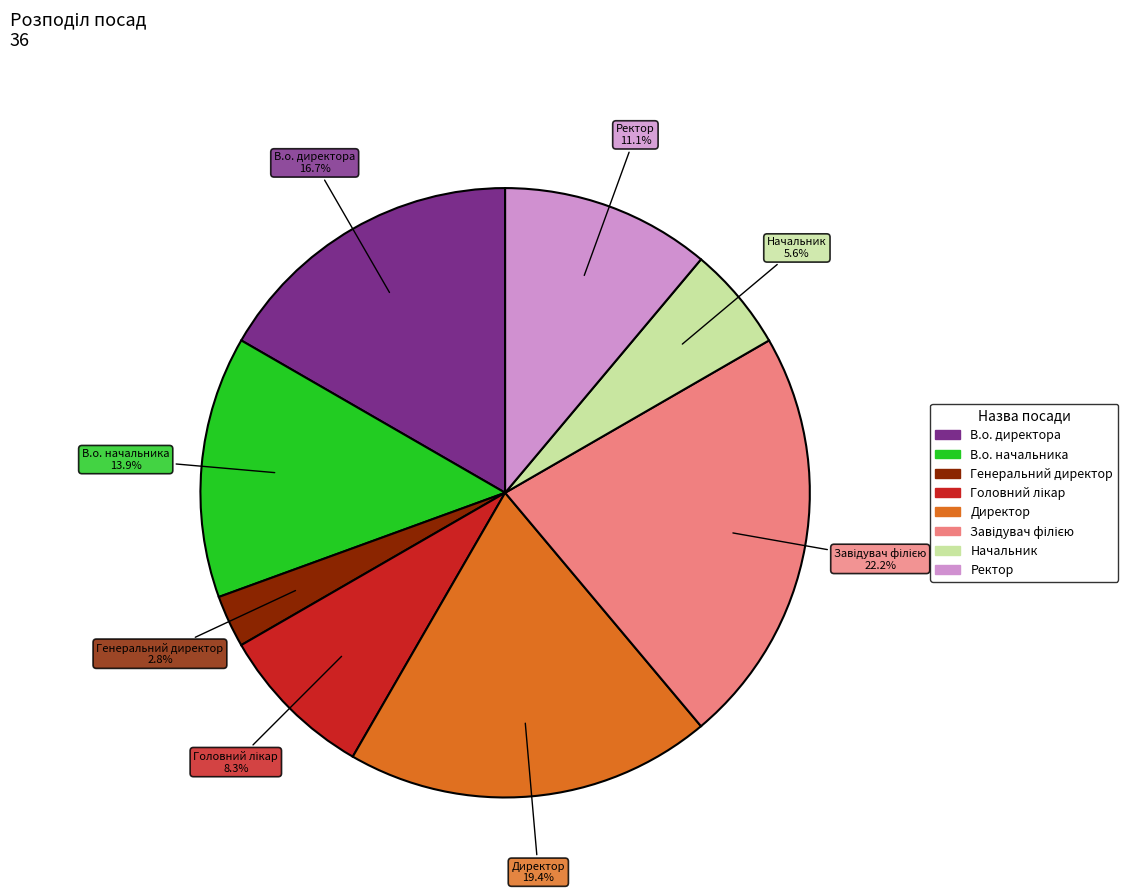

To the nearest percent, what is the difference between the Начальник and В.о. начальника slice percentages?

8%